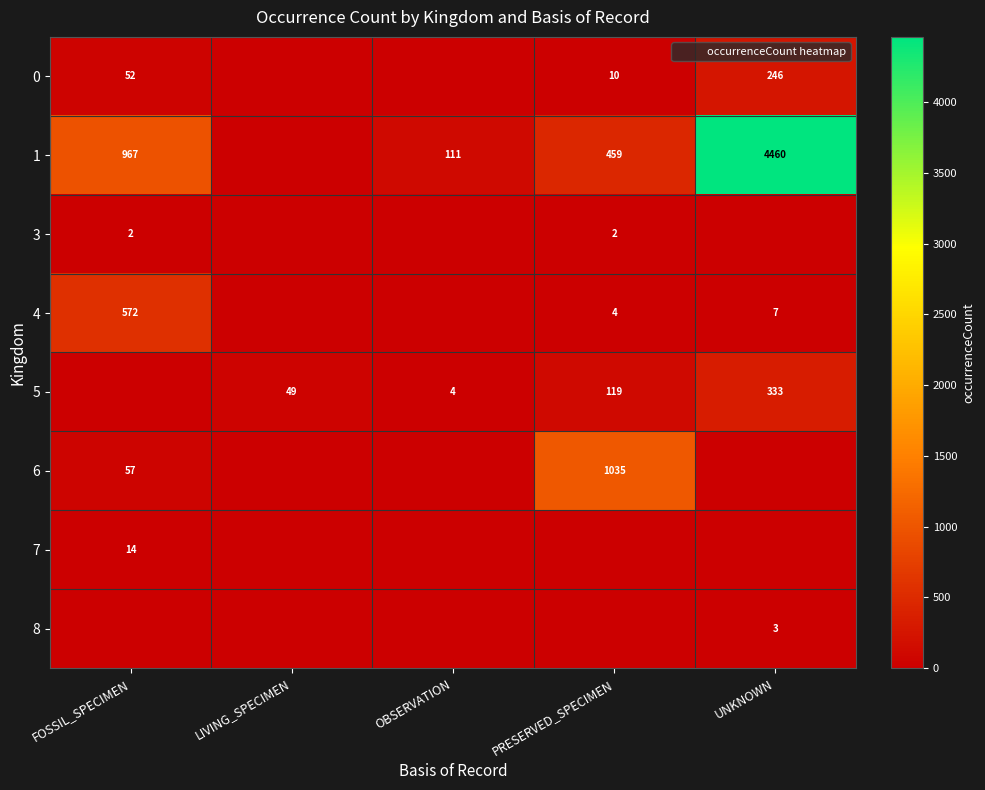

What is the sum of the 4 values at PRESERVED_SPECIMEN and FOSSIL_SPECIMEN?

576